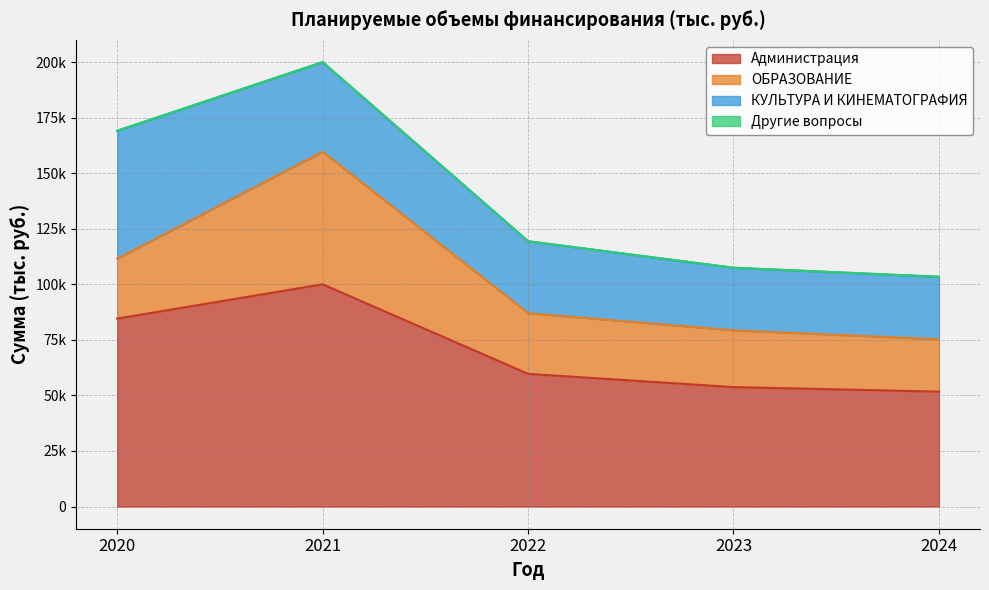

True or false: Ожидаемое 2021 has more than 2 interior local peaks.

False